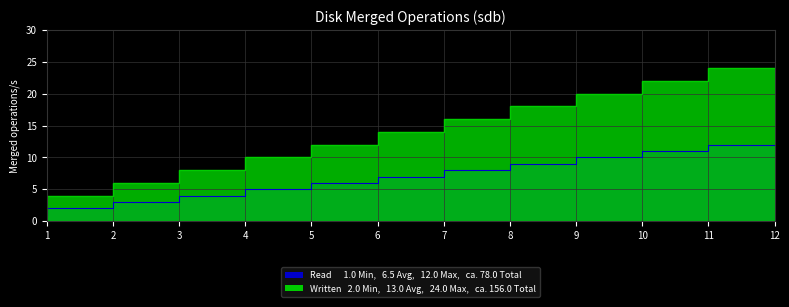

Between 10 and 11, which series saw the biggest shift?

Written